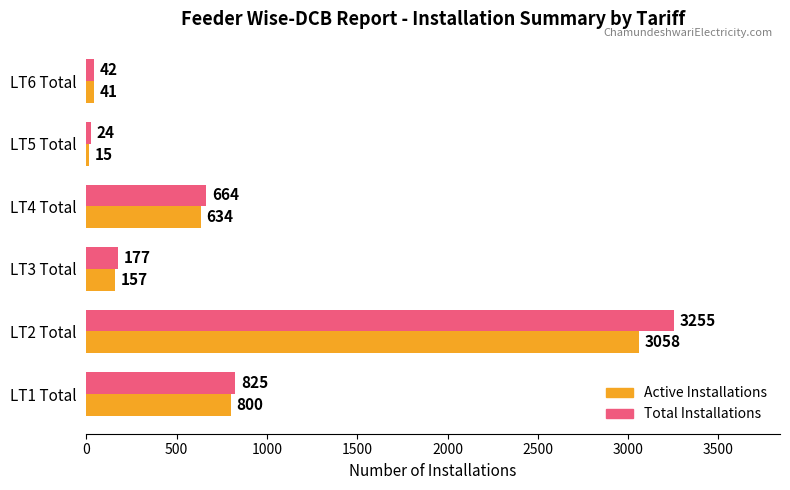

What is the sum of all Active Installations values?

4705